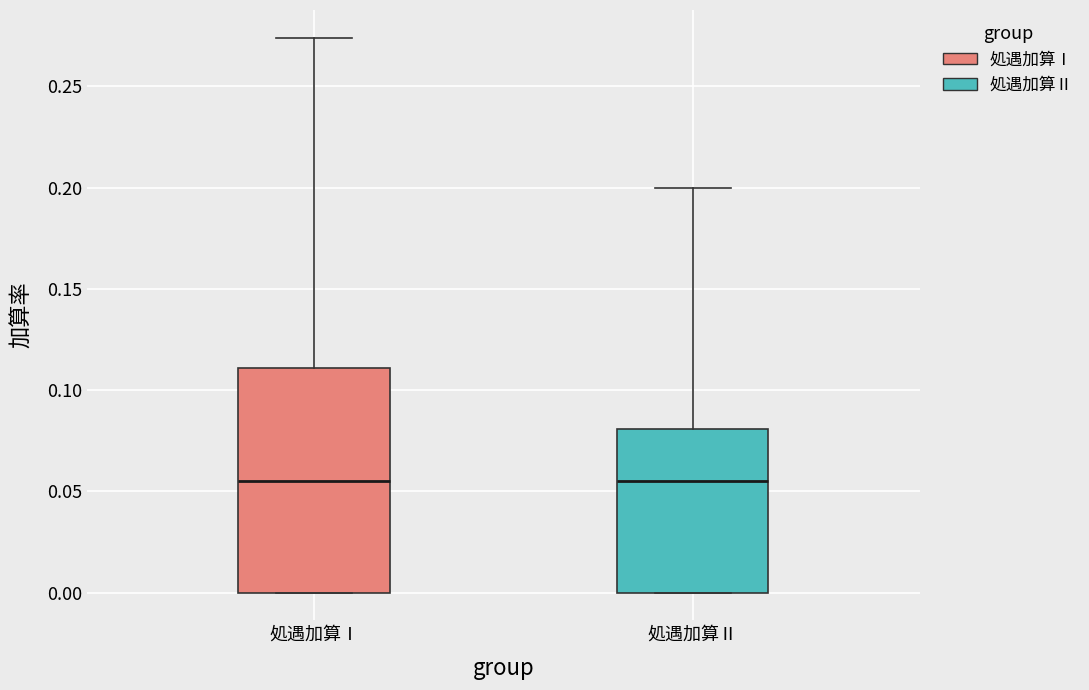

Reading left to right, read every box against the y-axis: the position of its median line, the range the box covers, and the ends of its whiskers. The values are not printed on the chart, so give them approximately, as read against the axis.

処遇加算Ⅰ: median 0.055, box 0.000 to 0.110, whiskers 0.000 to 0.275
処遇加算Ⅱ: median 0.055, box 0.000 to 0.080, whiskers 0.000 to 0.200